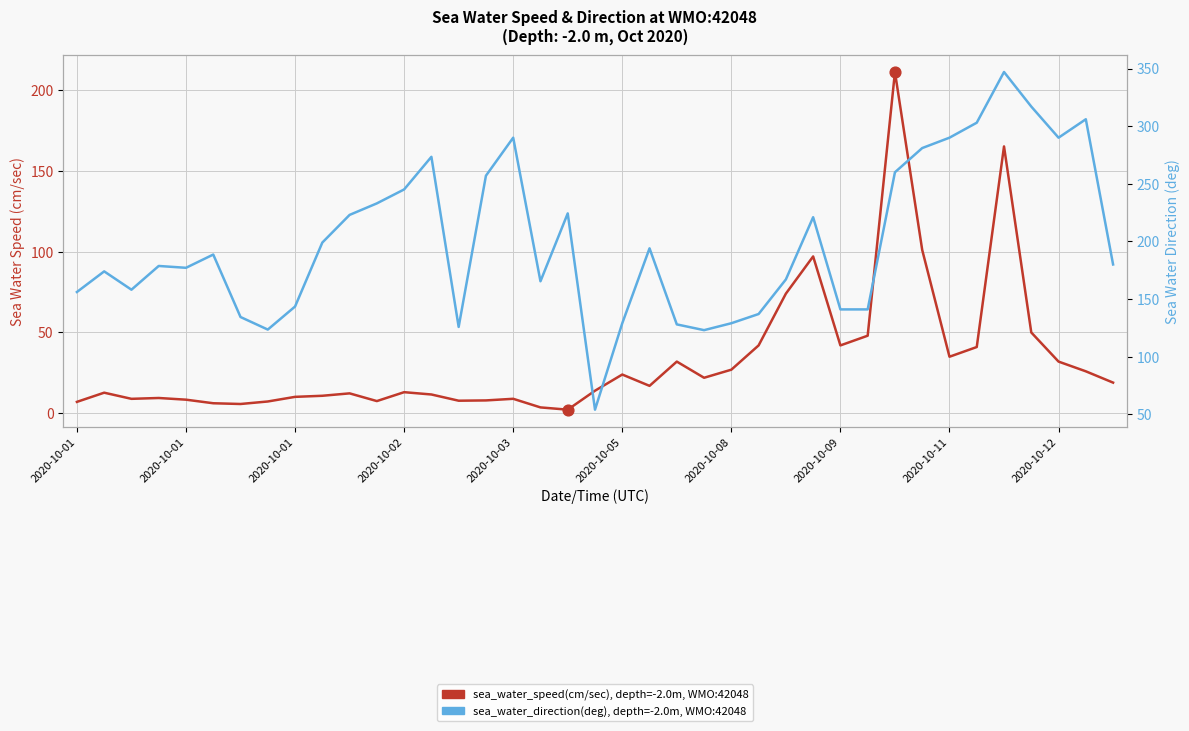

Which series contains the lowest Y value?

sea_water_speed(cm/sec)